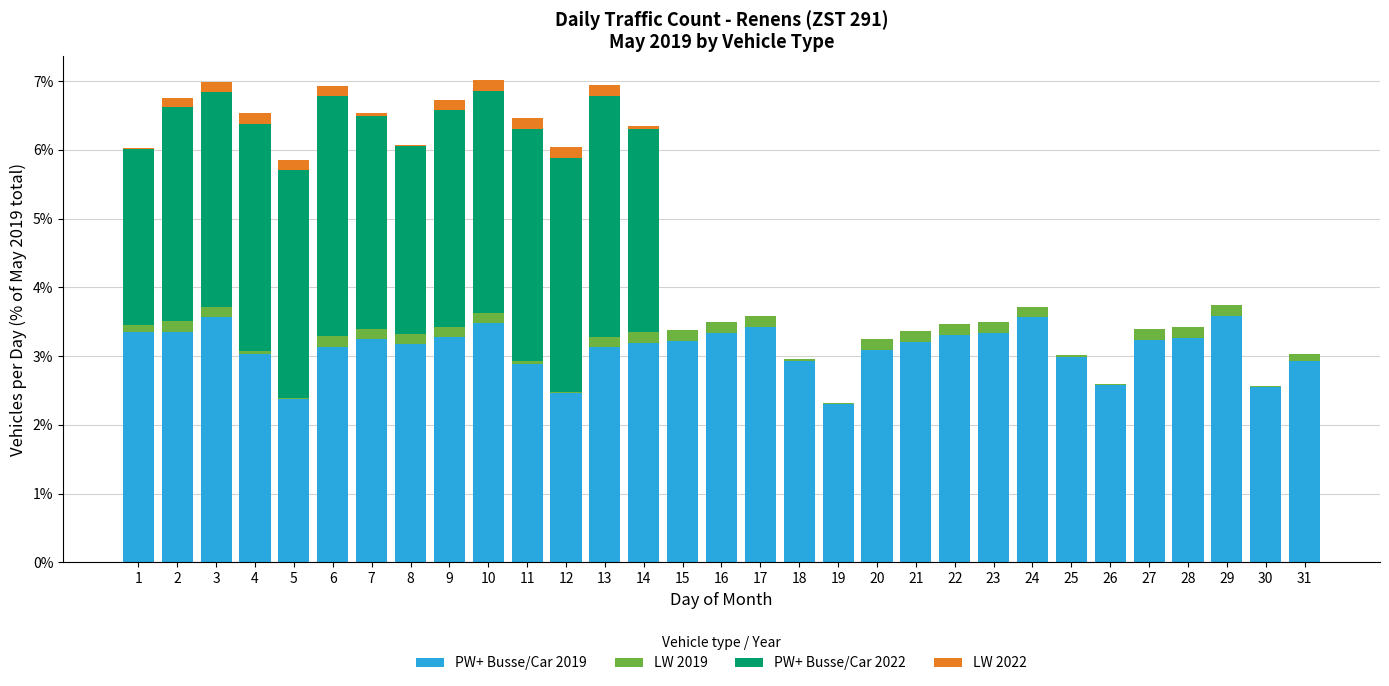

The value of PW+ Busse/Car 2019 at 18 is 1.4. True or false?

False